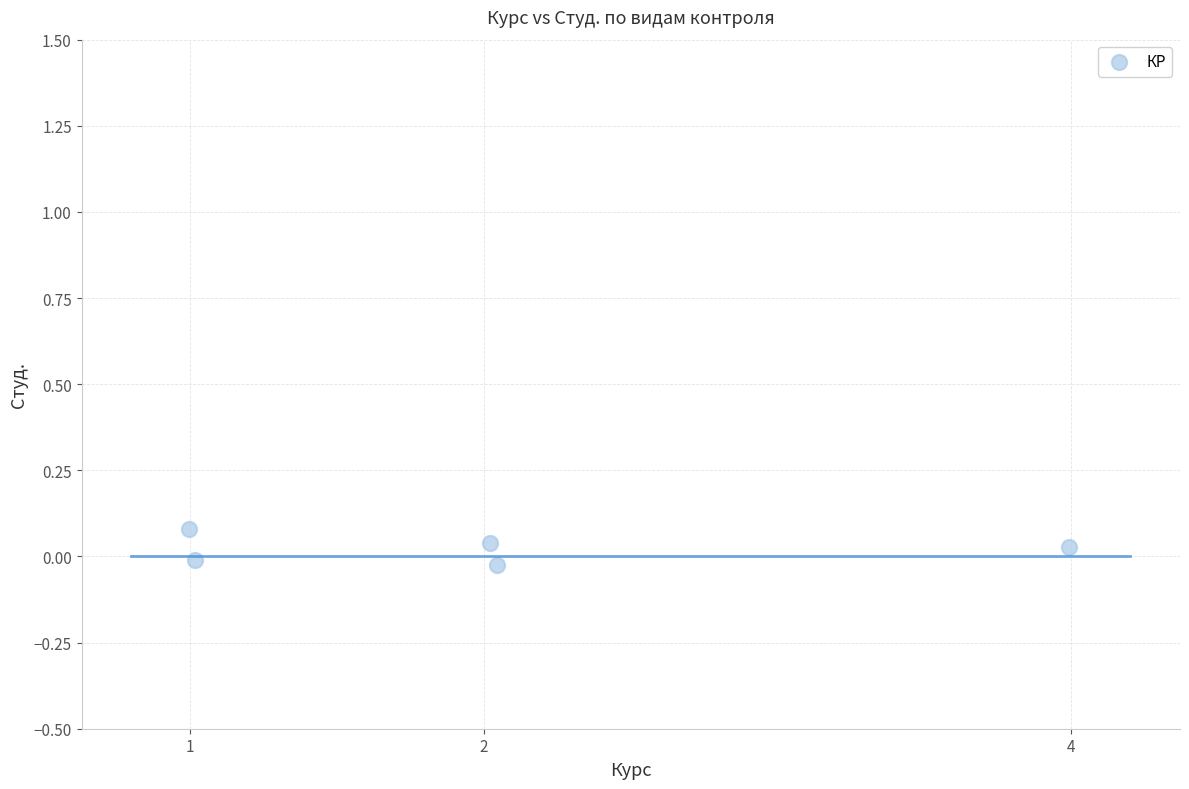

What is the range of X values (max minus min)?

3.0